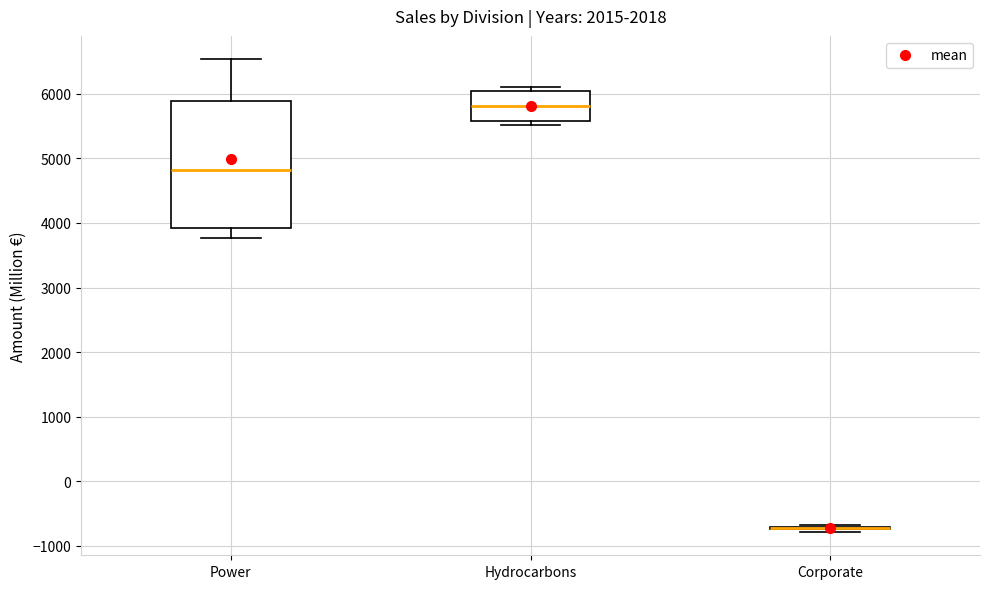

Comparing the boxes themselves (not the whiskers), which one is the tallest?

Power